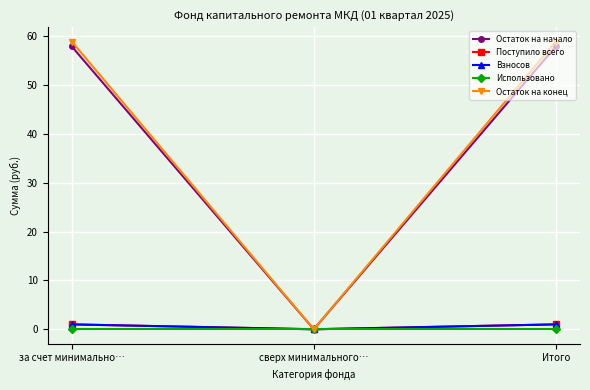

Is this an area chart (filled region under the line)?

No